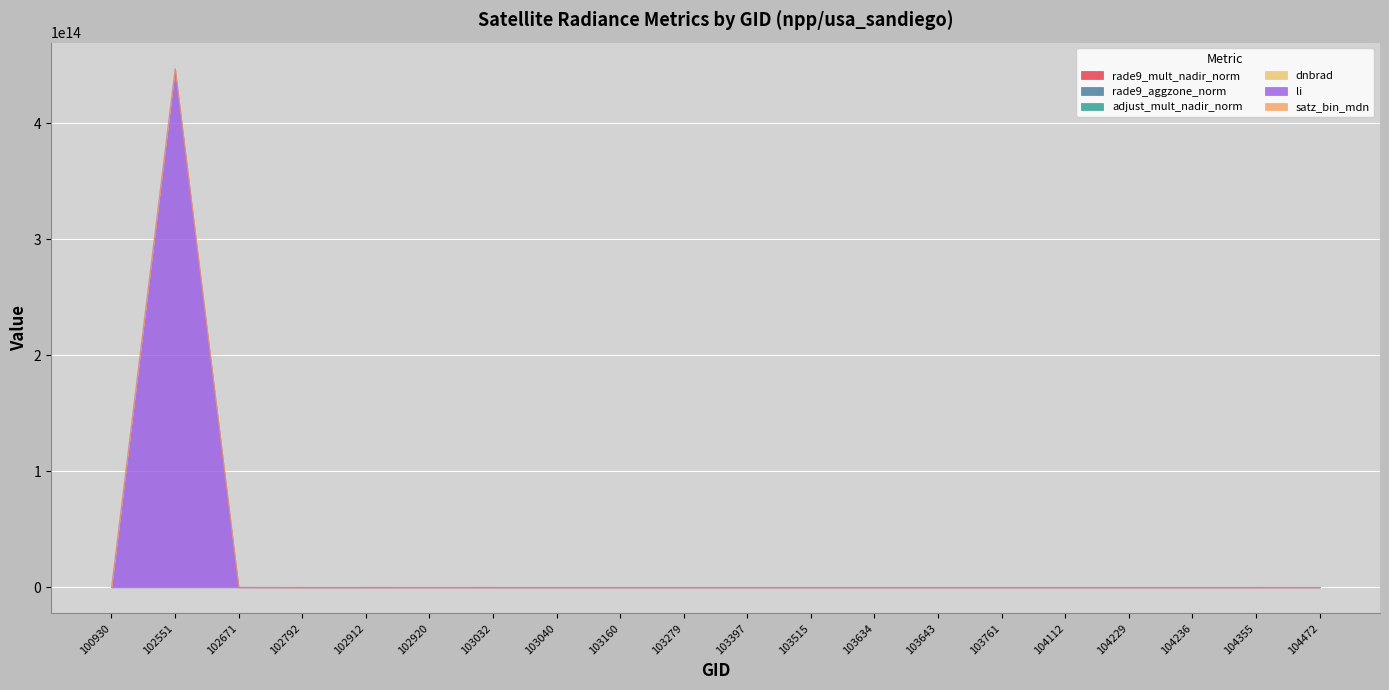

At which category is the sum across all series the highest?

102551